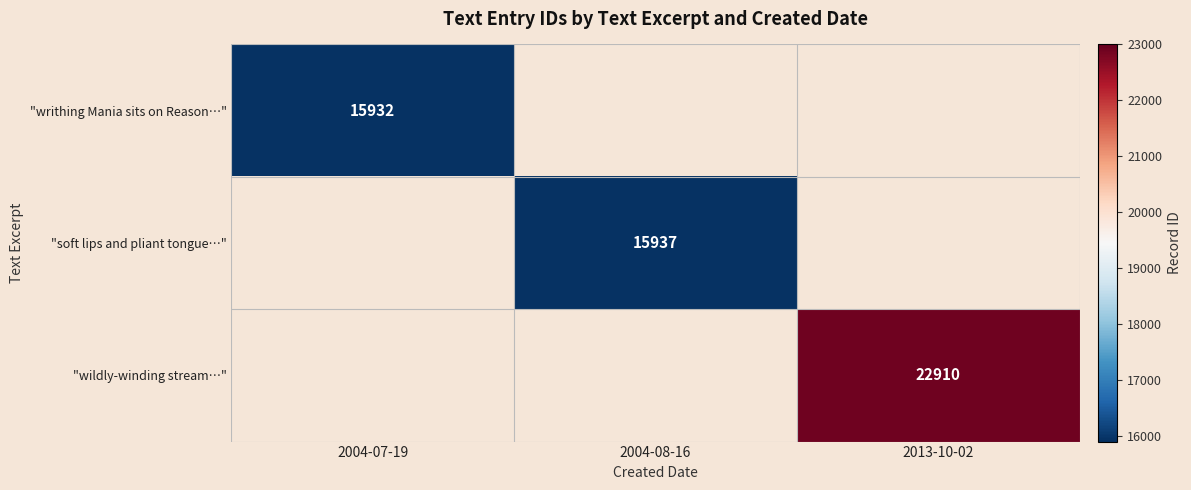

At which category is the sum across all series the highest?

2013-10-02